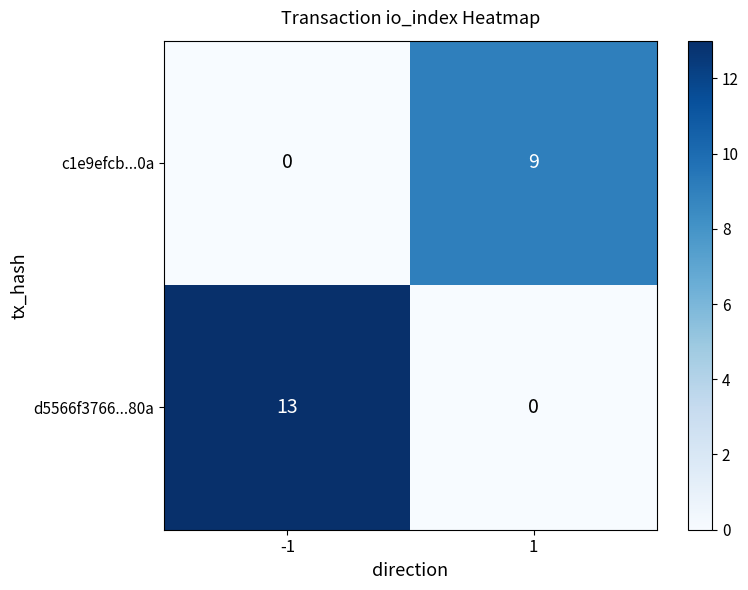

How many values in c1e9efcb...0a are above zero?

1